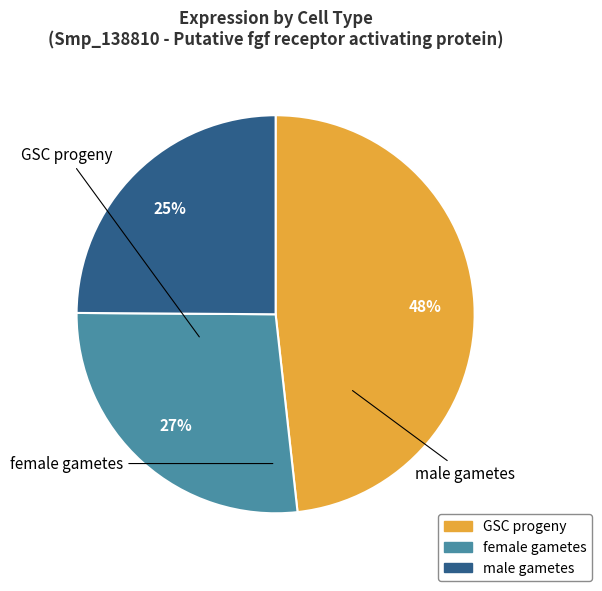

How many slices are in this pie chart?

3